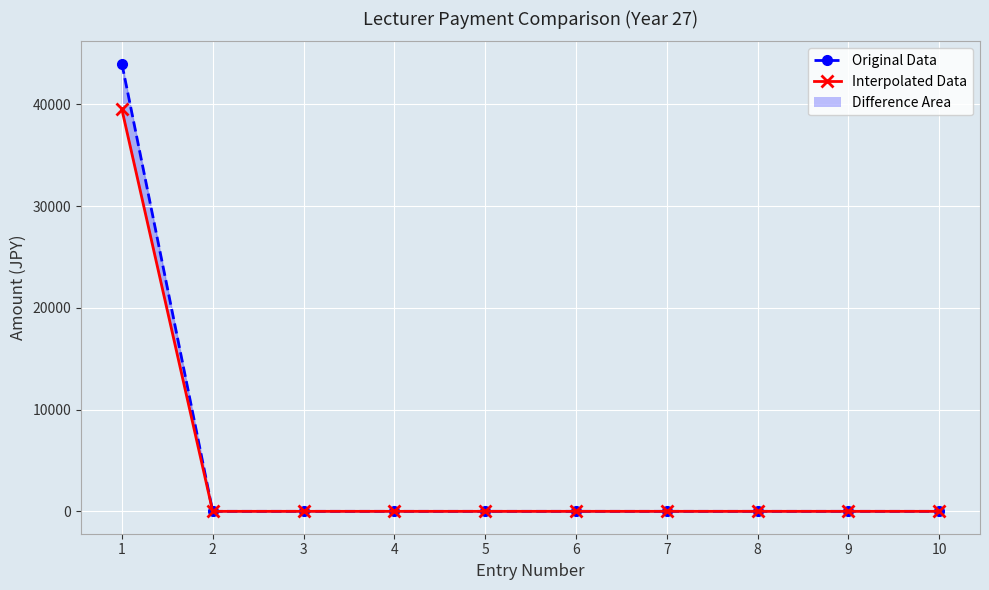

What is the average value of the Original Data series?

4400